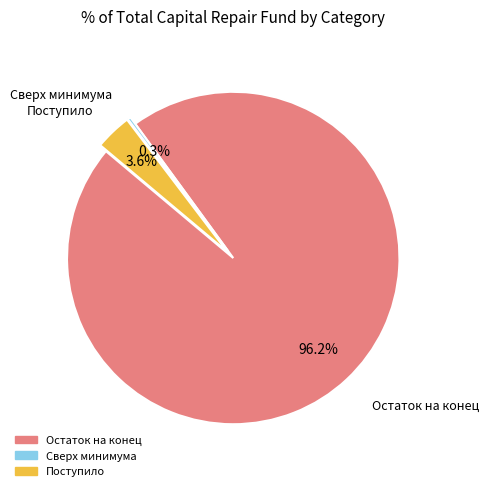

Rank the categories by value from highest to lowest.

Остаток на конец, Поступило, Сверх минимума